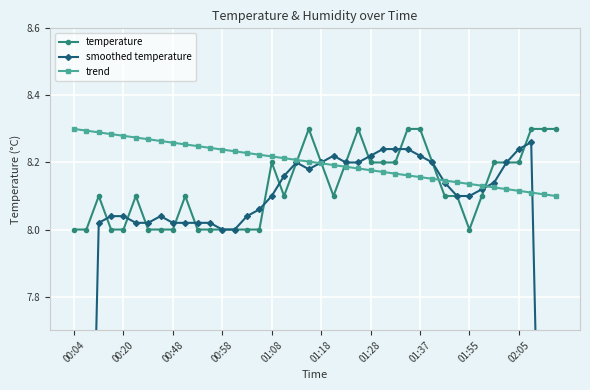

What is the average value of the temperature series?

8.1